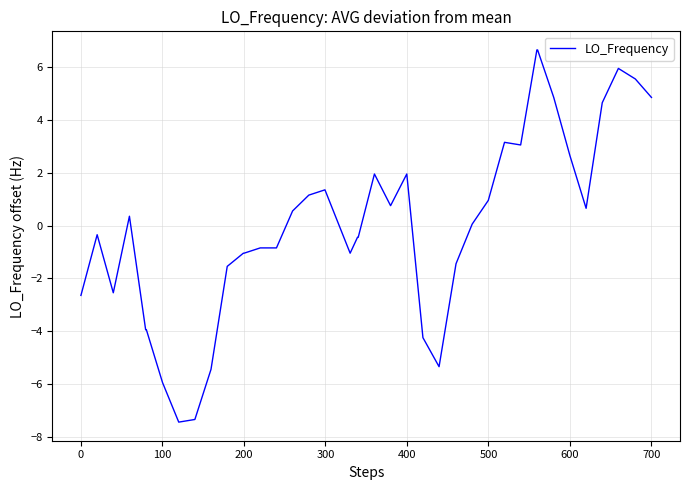

Reading left to right, transcribe all the data shown in this chart.

-2.6	-0.3	-2.5	0.4	-3.9	-3.9	-5.9	-7.4	-7.3	-5.4	-1.5	-1.0	-1.0	-0.8	-0.8	0.6	1.2	1.4	-1.0	-0.4	-0.4	2.0	0.8	2.0	-4.2	-5.3	-1.4	0.1	1.0	3.2	3.1	6.7	6.7	4.9	2.7	0.7	4.7	6.0	5.6	4.9